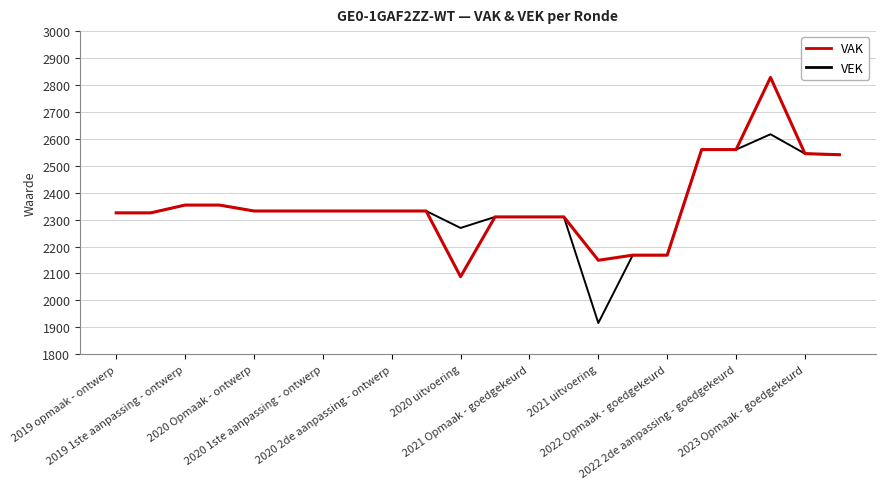

Rank the series by their maximum value, from lowest to highest.

VEK, VAK